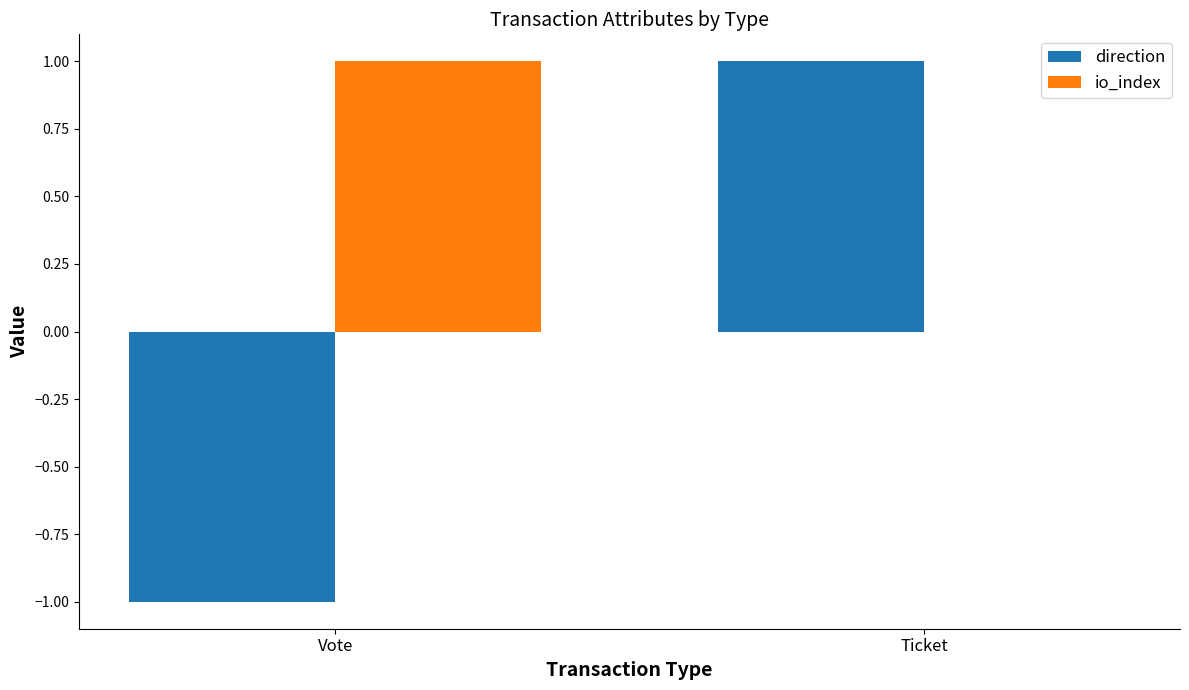

Between Vote and Ticket, which series saw the biggest shift?

direction